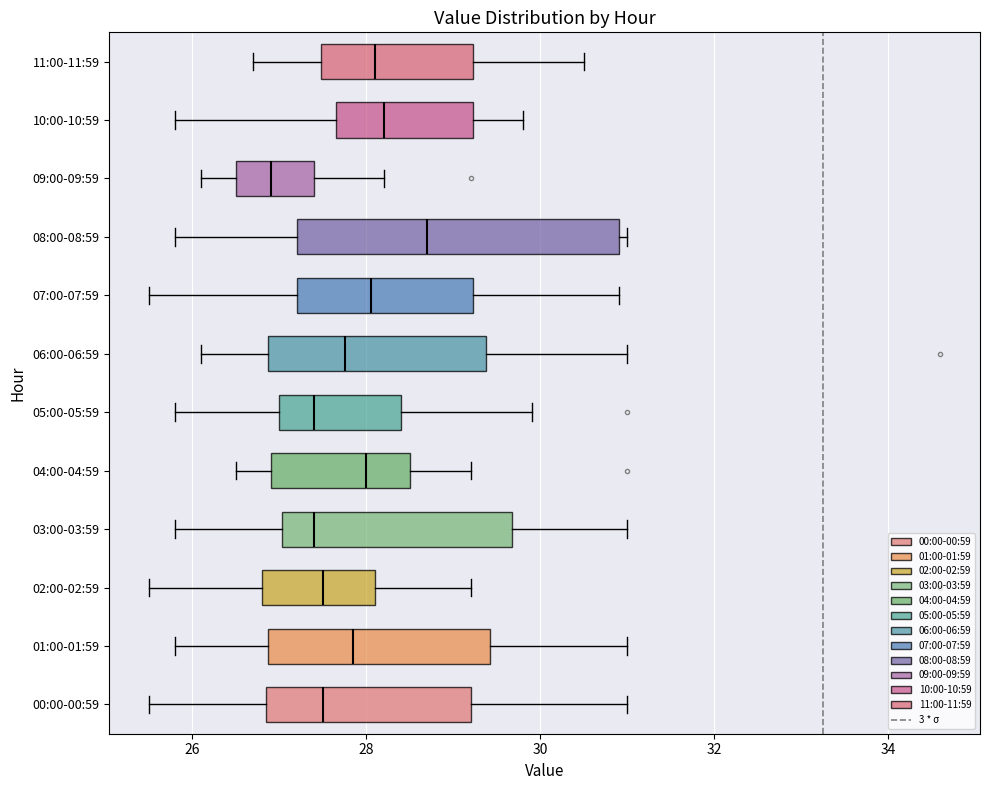

Comparing the boxes themselves (not the whiskers), which one is the widest?

08:00-08:59